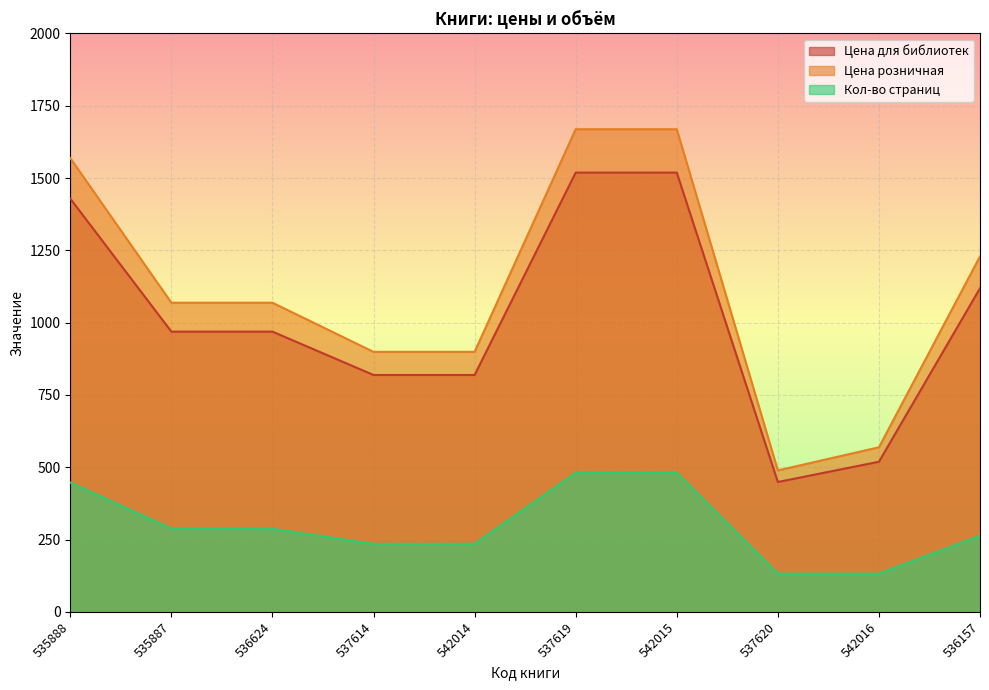

The Цена розничная series shows 230 at 536624. True or false?

False